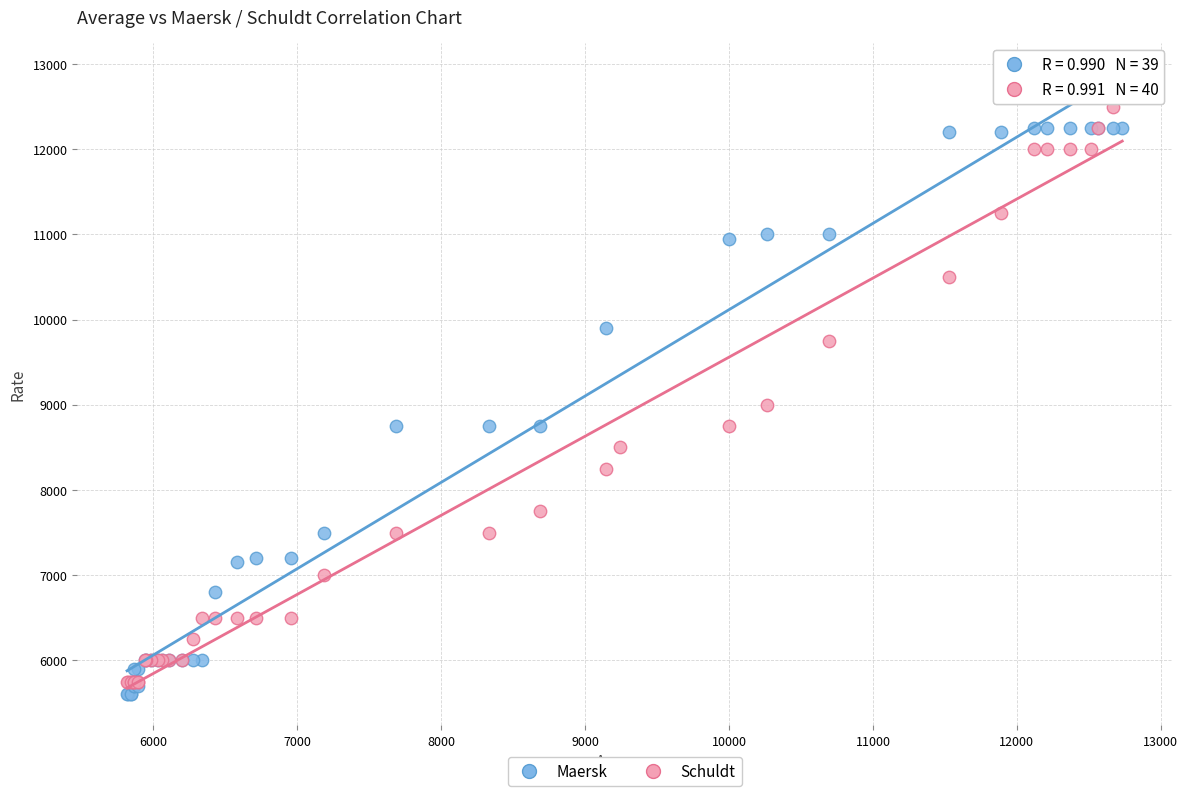

Which series contains the highest Y value?

Schuldt